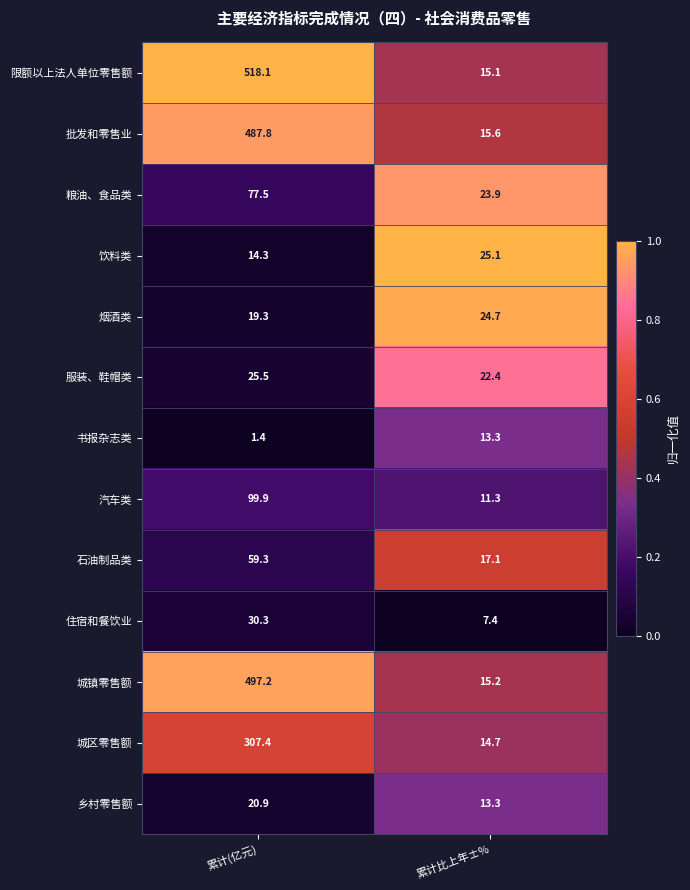

What is the total value across all series at 累计比上年±%?

219.1